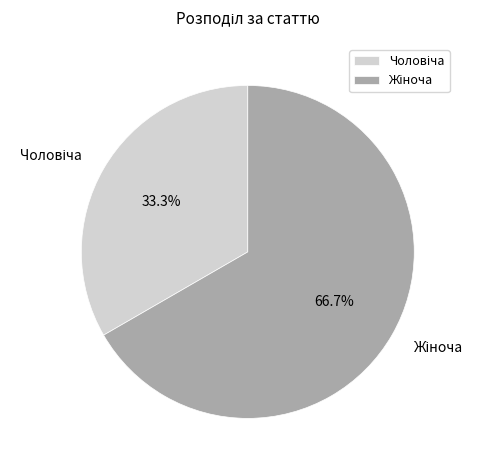

To the nearest percent, what is the average slice percentage?

50%